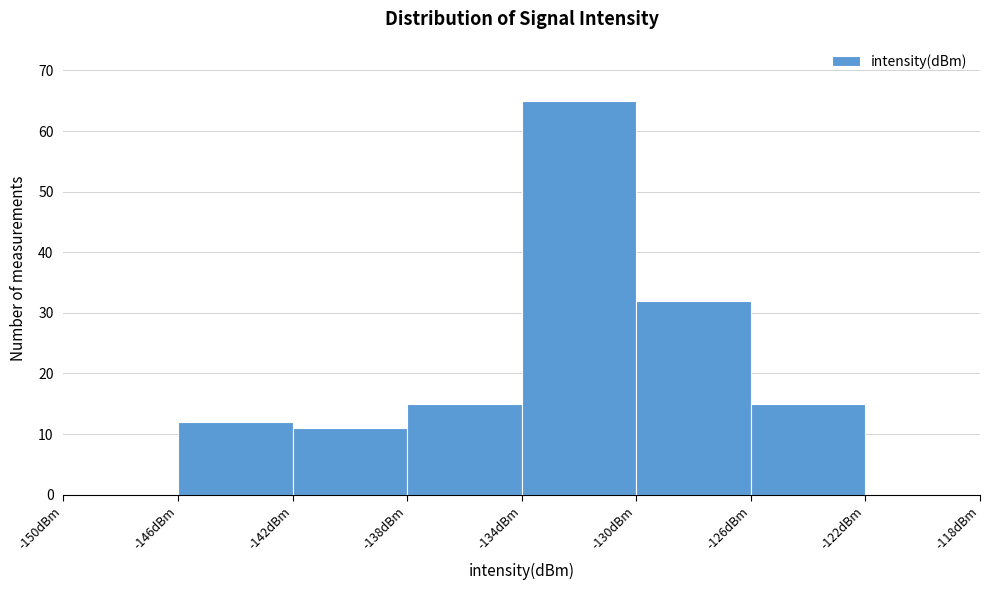

Reading left to right, transcribe this chart: for each bar, give the range it covers on the x-axis and its height. The values are not printed on the chart, so give them approximately, as read against the axis.

-150 to -146: 0
-146 to -142: 12
-142 to -138: 11
-138 to -134: 15
-134 to -130: 65
-130 to -126: 32
-126 to -122: 15
-122 to -118: 0